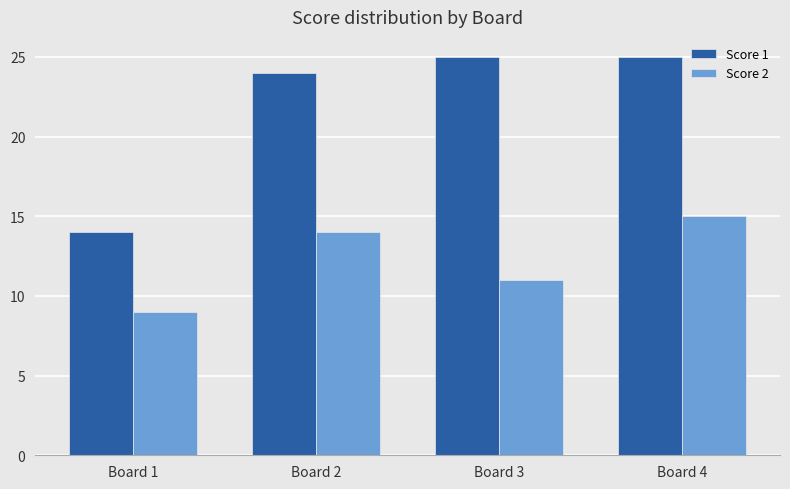

What is the total value across all series at Board 3?

36